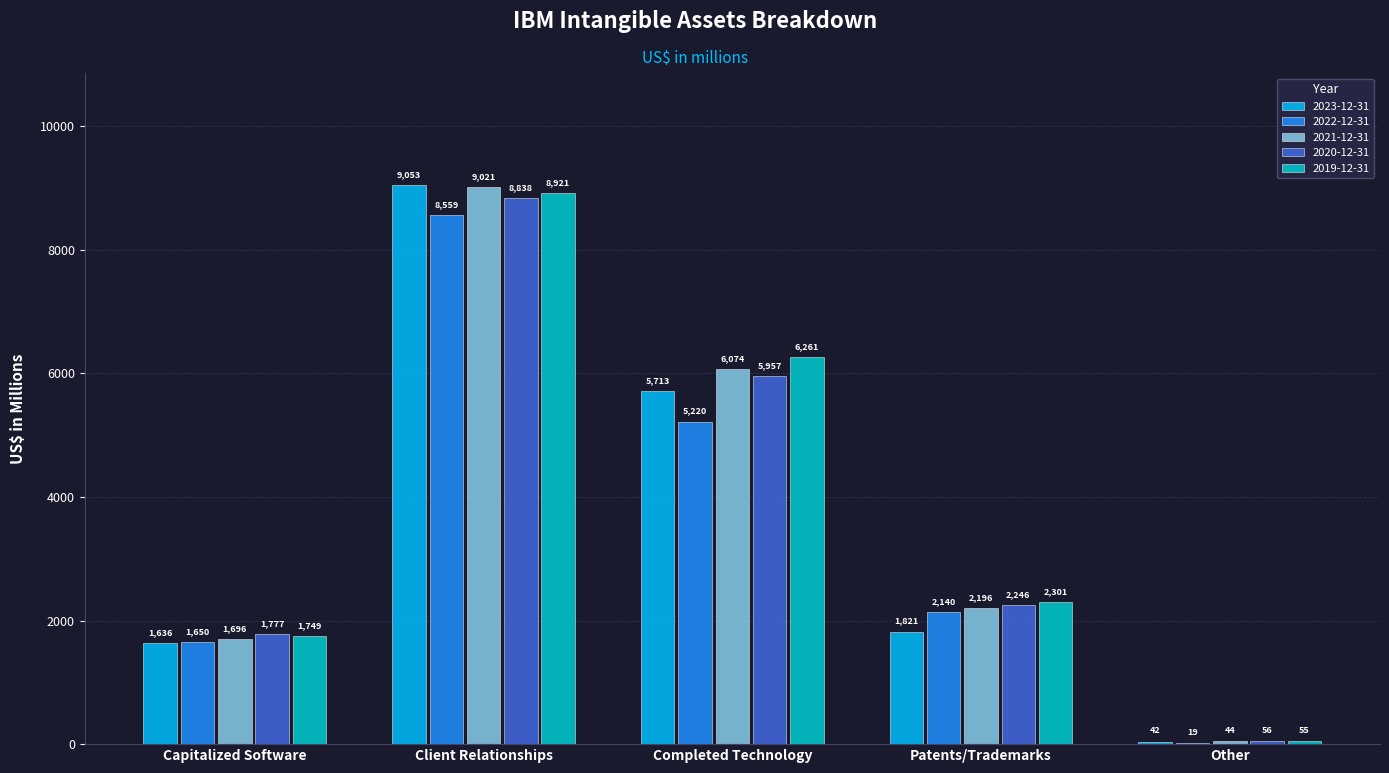

What is the average value of the 2021-12-31 series?

3806